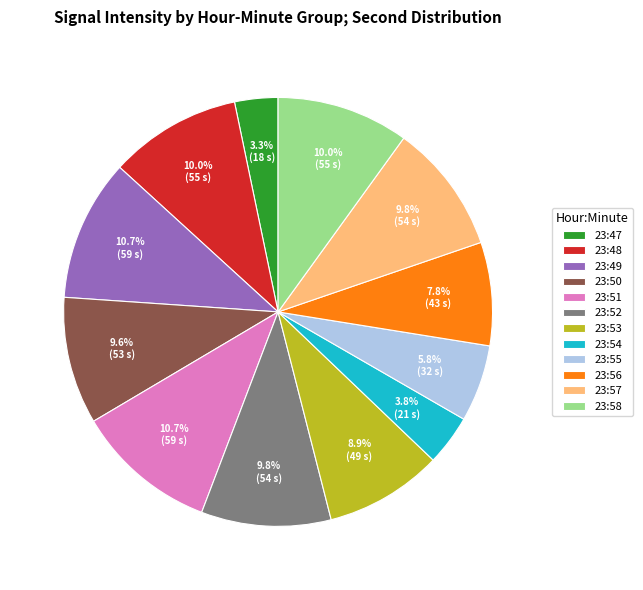

To the nearest percent, what is the combined percentage of 23:56 and 23:58?

18%